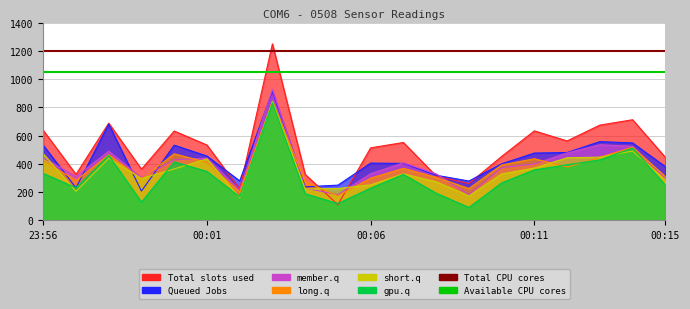

At how many categories does at least one series exceed 718?

1